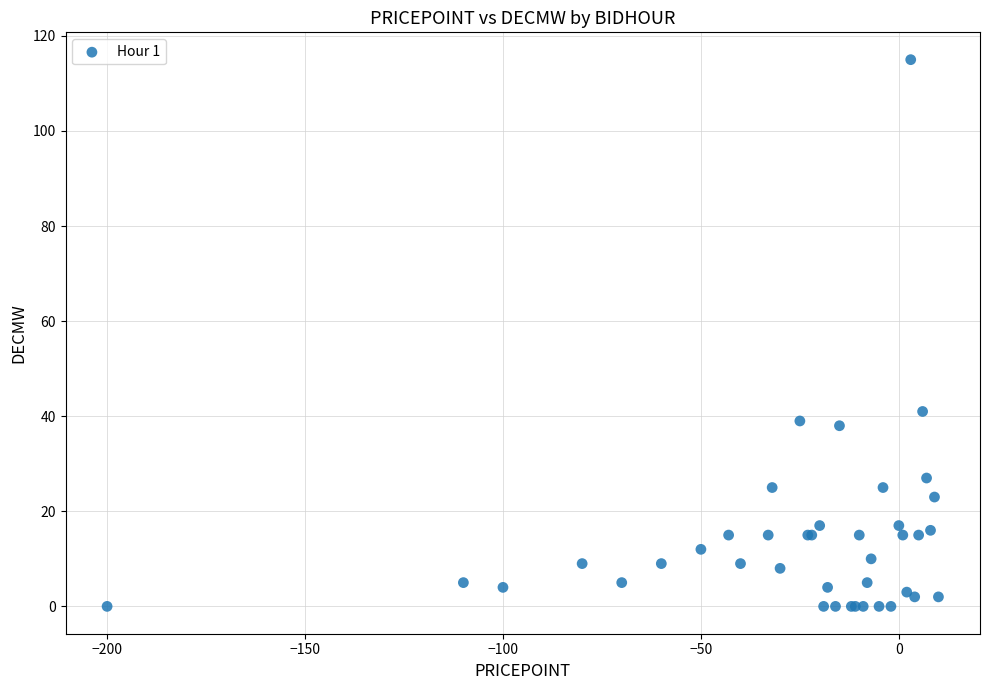

What Y value in the scatter plot is closest to 57?

41